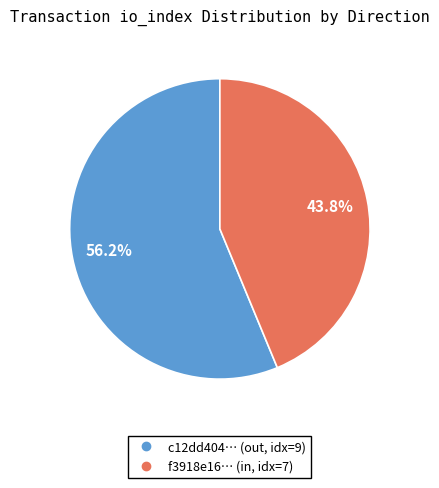

Does any single category account for the majority?

Yes